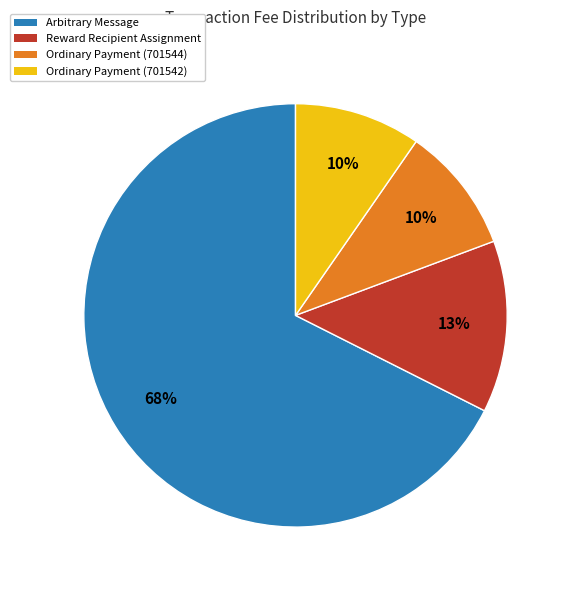

Is the sum of Ordinary Payment (701542) and Reward Recipient Assignment greater than half?

No